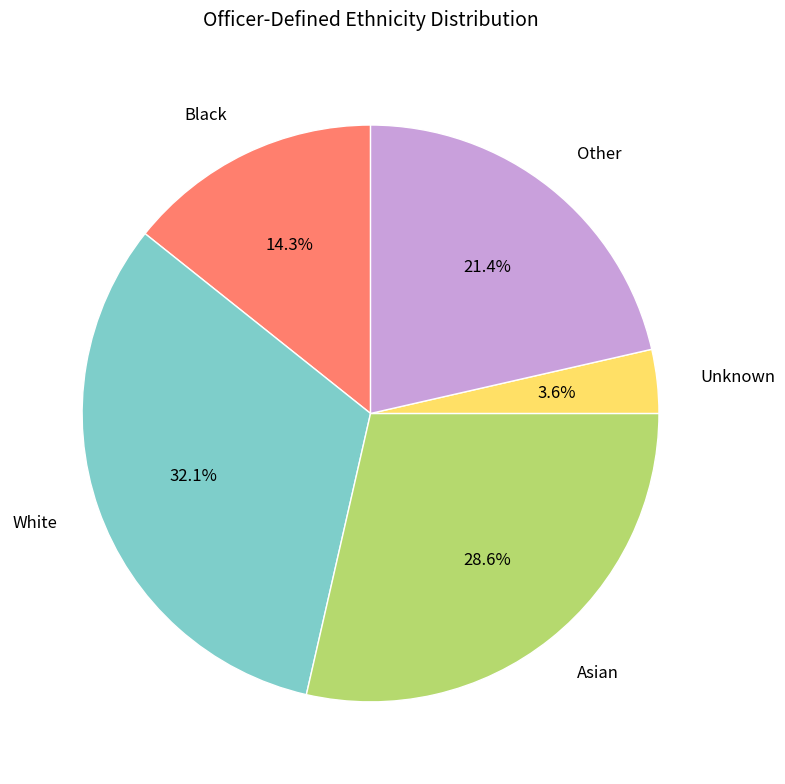

Is there any slice that represents more than half of the pie?

No